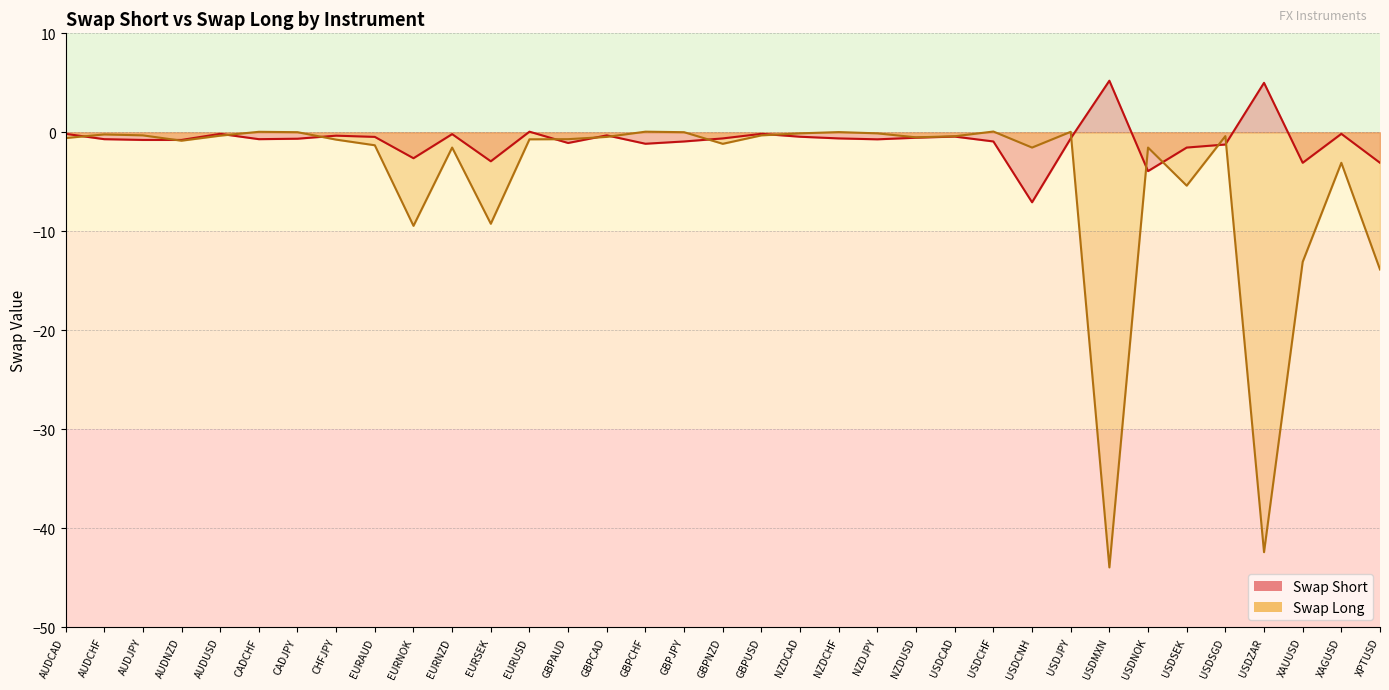

How many interior local peaks does the Swap Short series have?

10